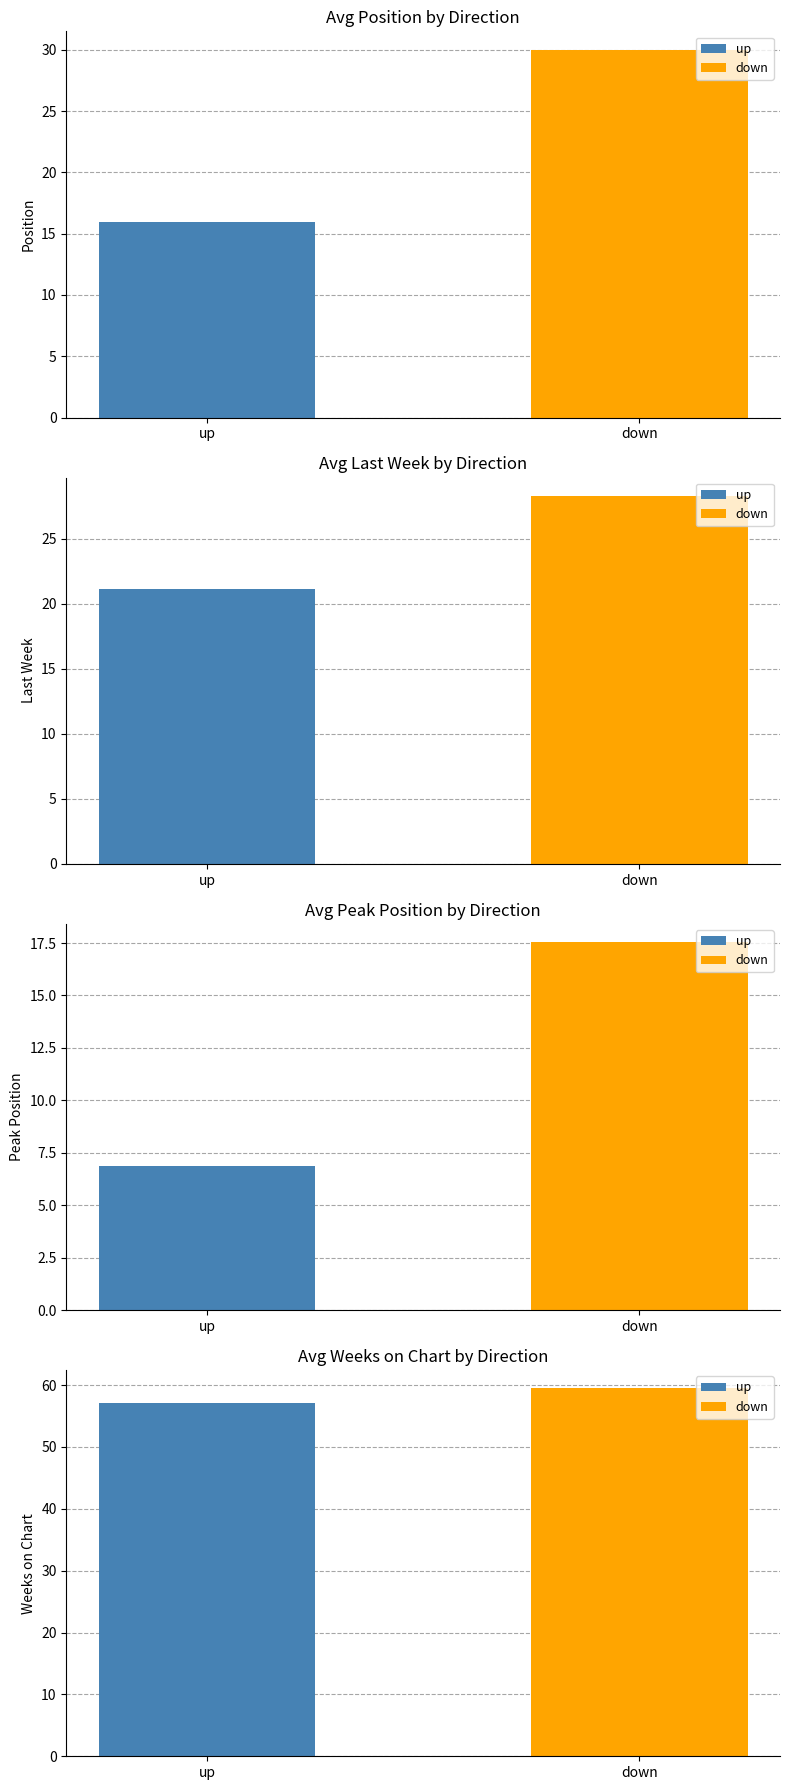

Which category has the lowest value in the avg_weeks_on_chart series?

up